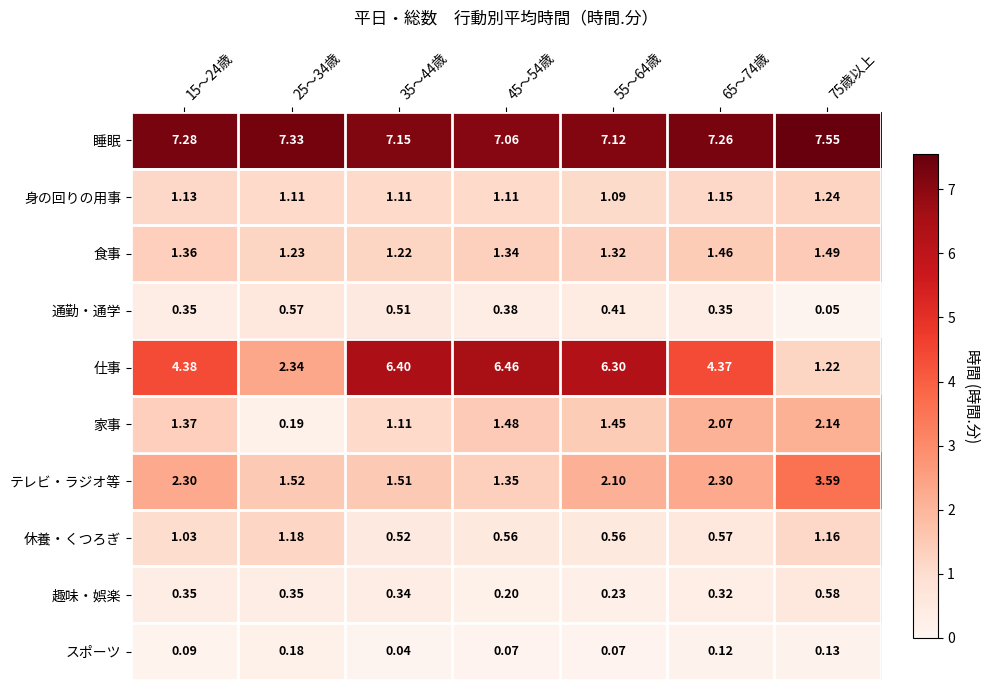

List the series in order of their peak value, highest first.

睡眠, 仕事, テレビ・ラジオ等, 家事, 食事, 身の回りの用事, 休養・くつろぎ, 趣味・娯楽, 通勤・通学, スポーツ